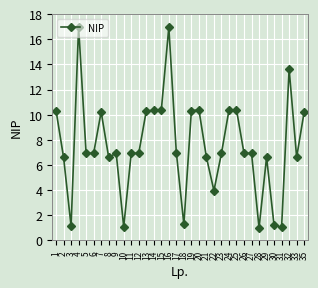

At which category does the data reach its first local peak?

4